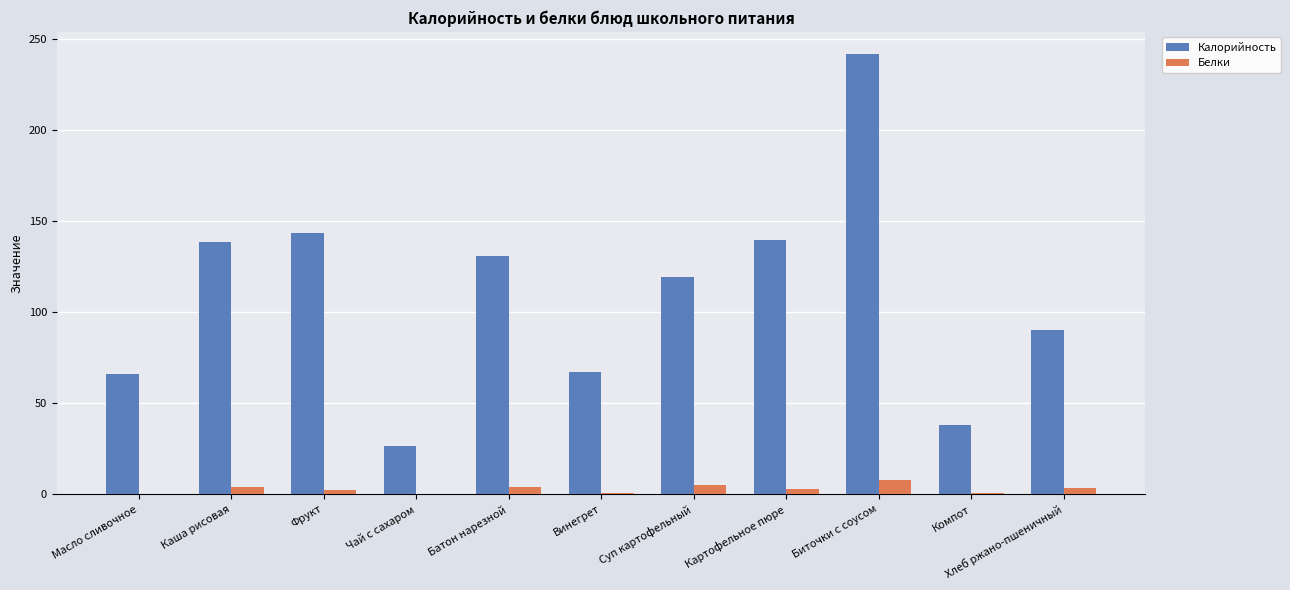

At which category is the sum across all series the highest?

Биточки с соусом